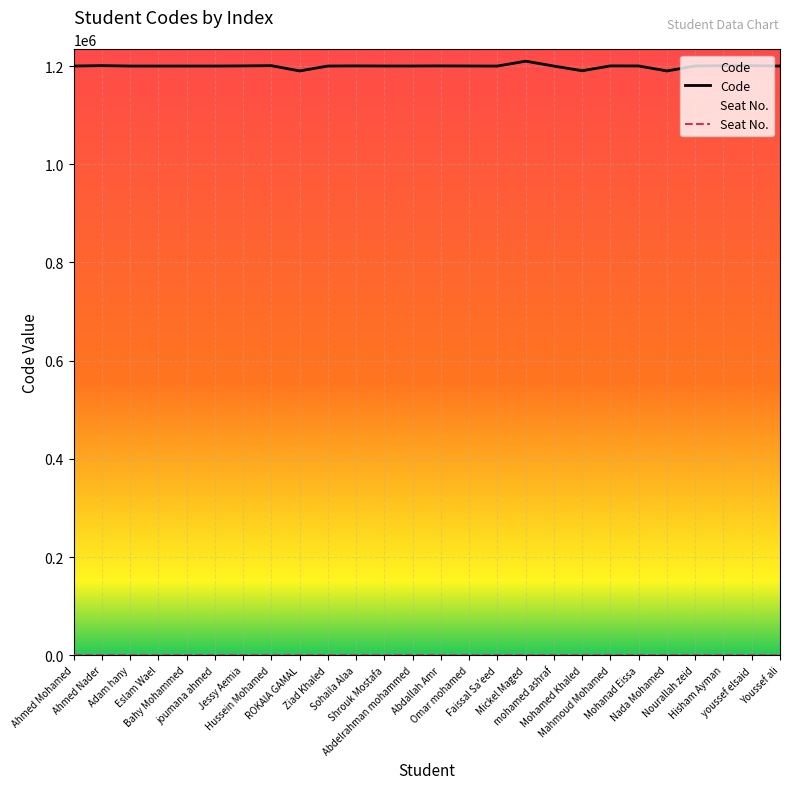

How many data points in Code are above 1200188?

12